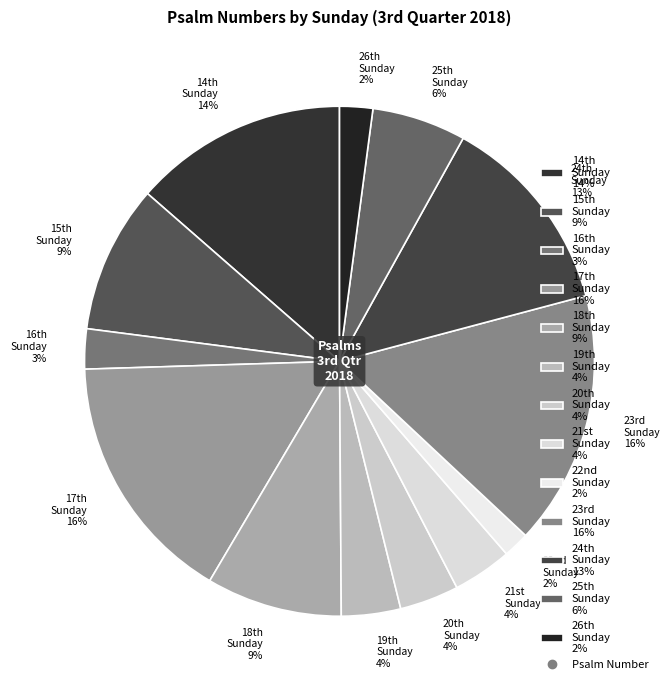

Is there any slice that represents more than half of the pie?

No